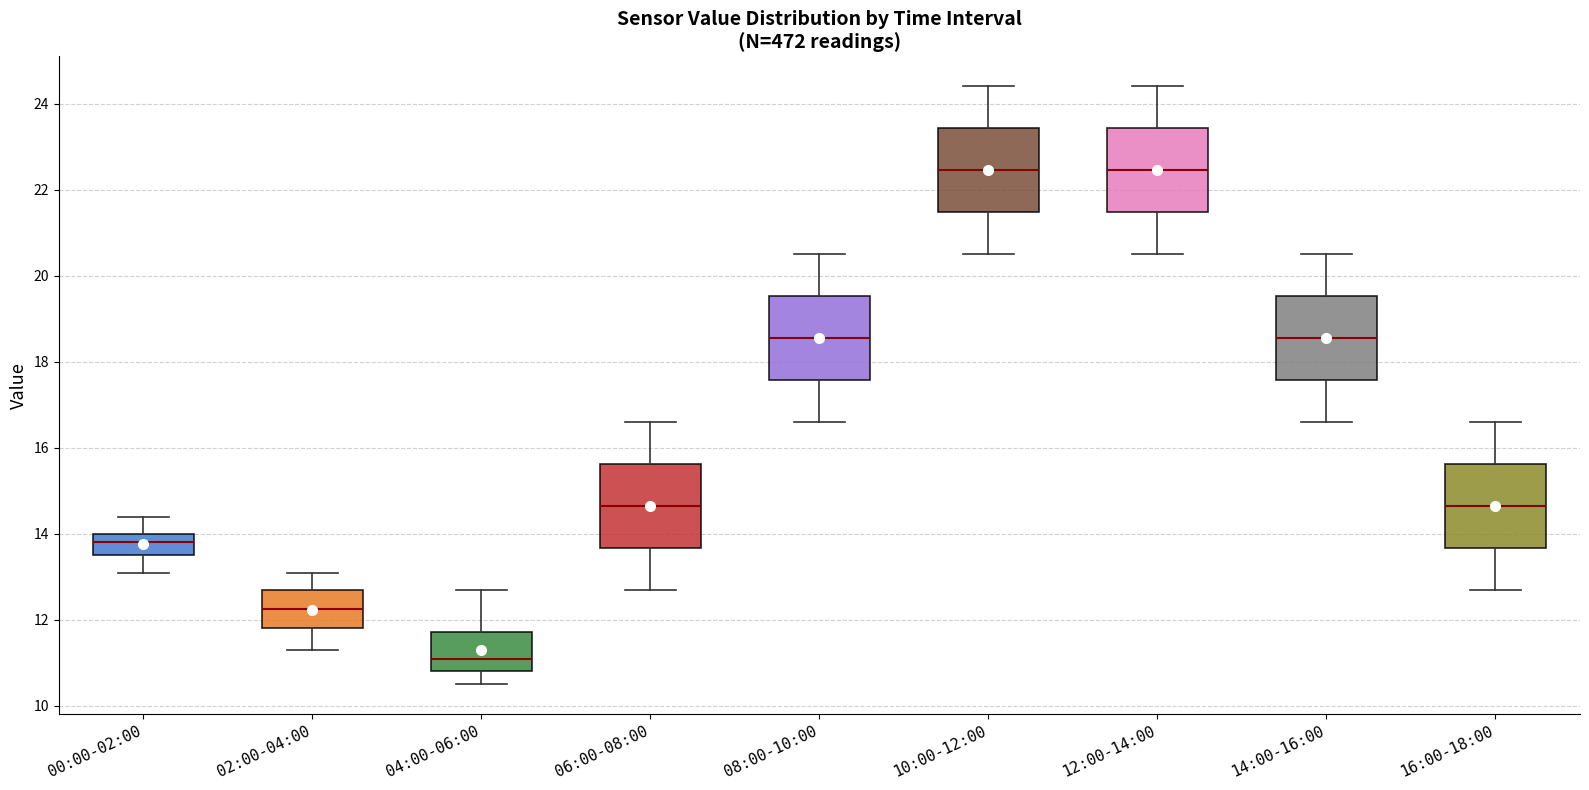

Where does the median line of the box for 14:00-16:00 sit on the y-axis? The values are not printed on the chart, so give them approximately, as read against the axis.

18.6